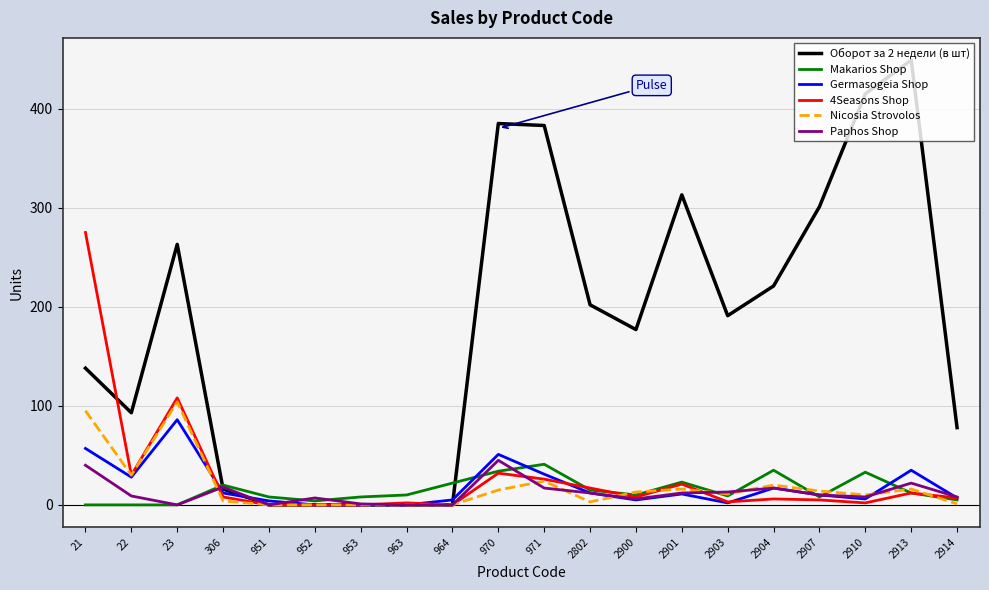

How many distinct data groups are displayed?

6